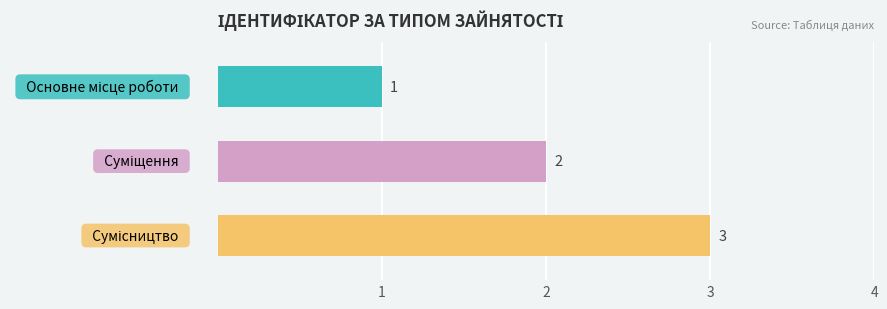

What is the greatest value displayed?

3